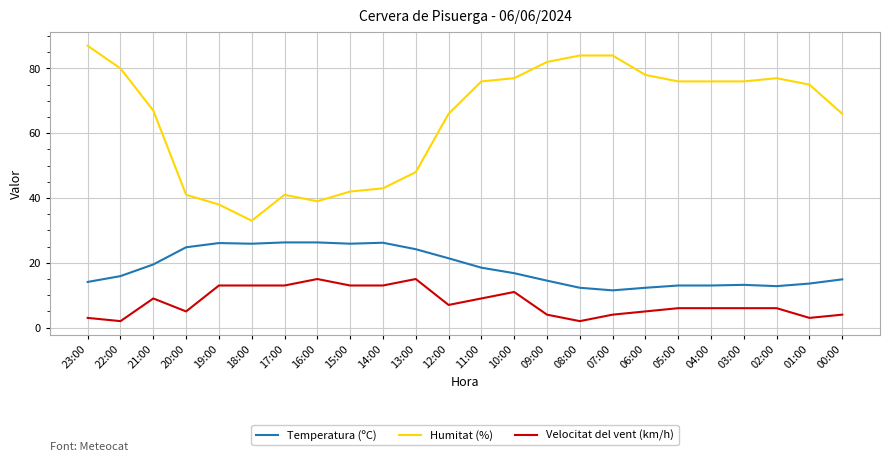

Rank the series by their maximum value, from lowest to highest.

Velocitat del vent (km/h), Temperatura (ºC), Humitat (%)